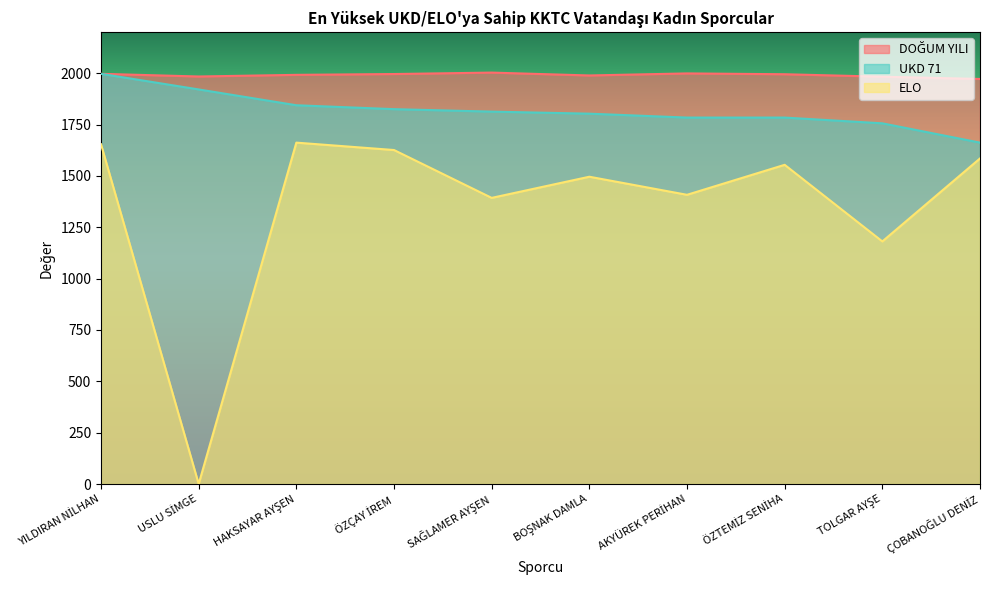

Where is the first local minimum for ELO?

USLU SİMGE